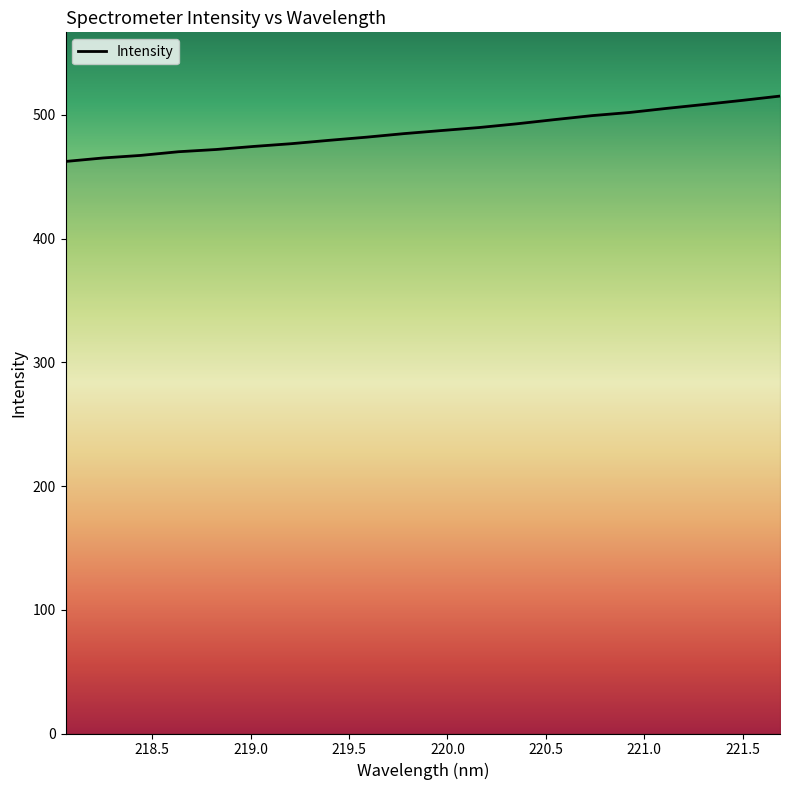

What is the minimum value shown in the chart?

462.3